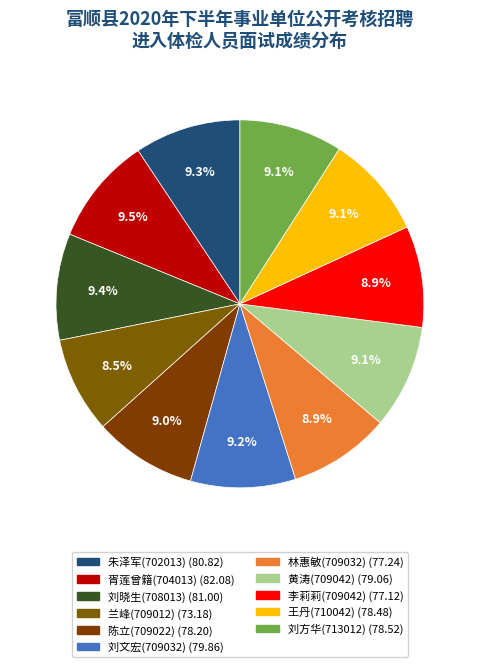

Rank the categories by value from lowest to highest.

兰峰(709012), 李莉莉(709042), 林惠敏(709032), 陈立(709022), 王丹(710042), 刘方华(713012), 黄涛(709042), 刘文宏(709032), 朱泽军(702013), 刘晓生(708013), 胥莲曾籍(704013)